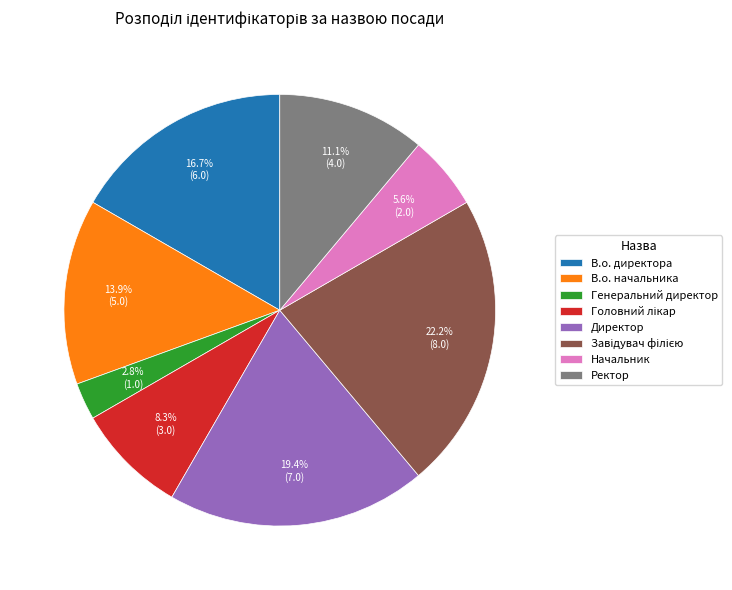

To the nearest percent, what portion does Директор represent?

19%